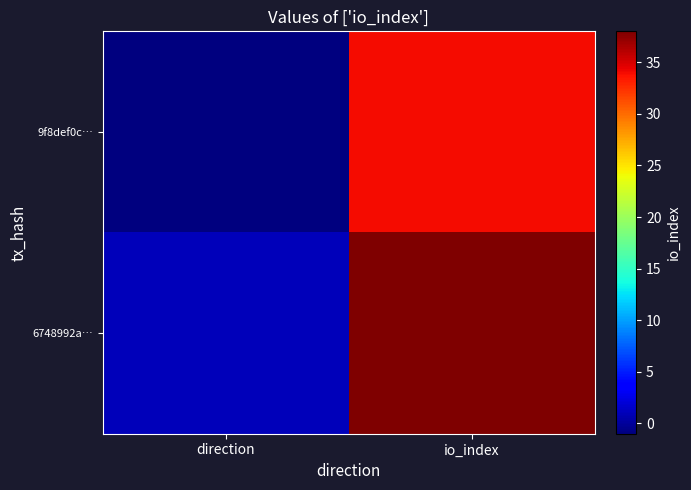

What is the minimum value shown in the chart?

-1